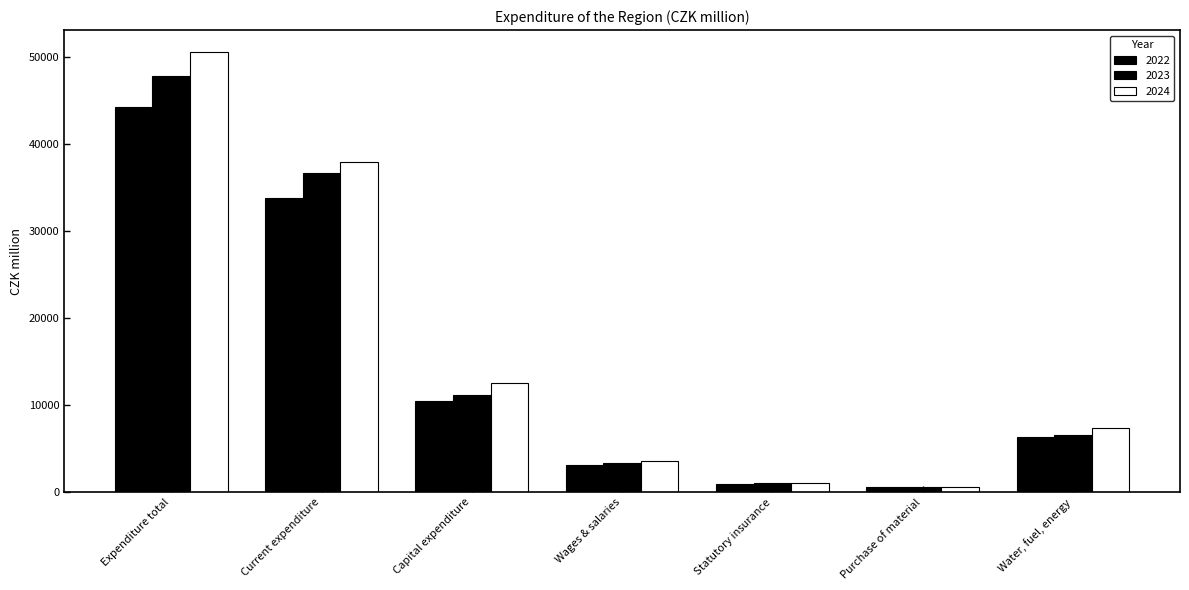

How many bars are there in total?

21